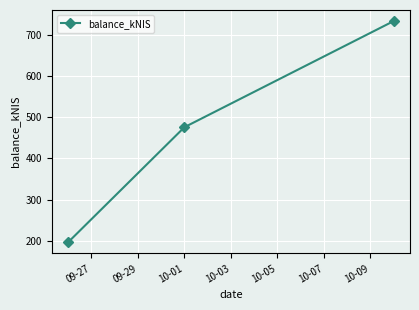

What is the average value?

468.3